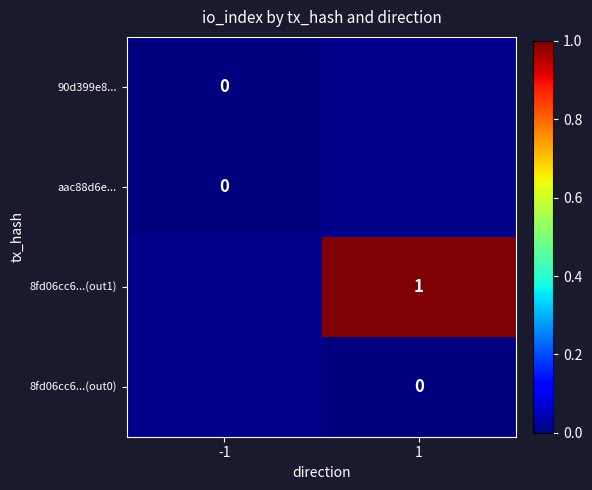

List the series in order of their overall mean, lowest first.

90d399e8..., aac88d6e..., 8fd06cc6...(out1), 8fd06cc6...(out0)